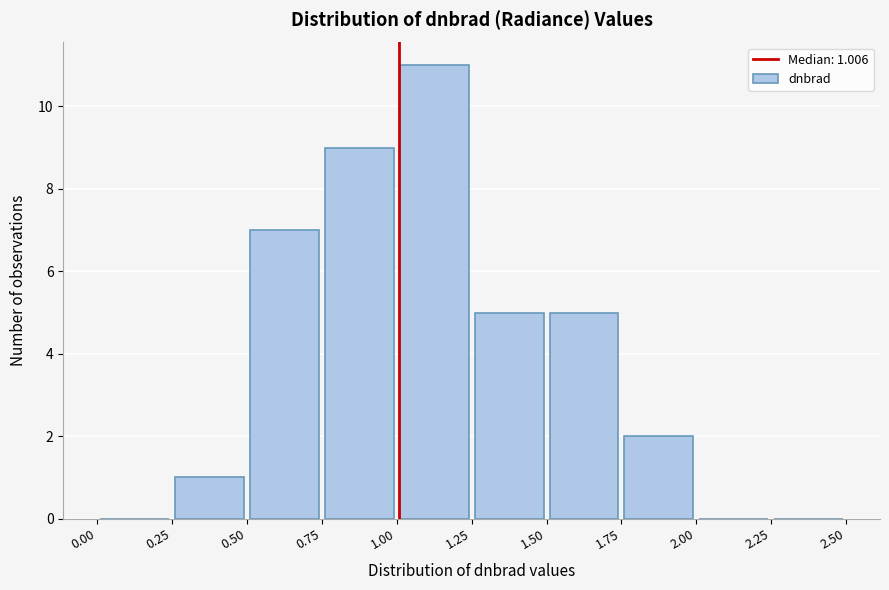

Over which range of the x-axis is the bar tallest?

1.00 to 1.25